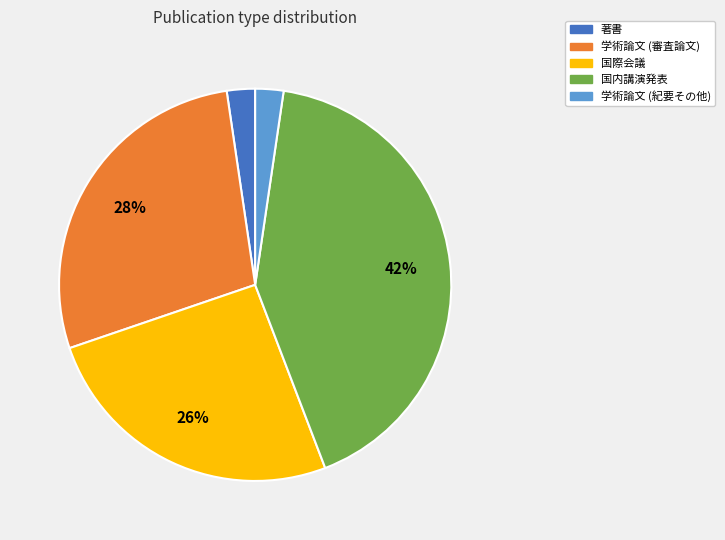

Is there a majority slice in this chart?

No